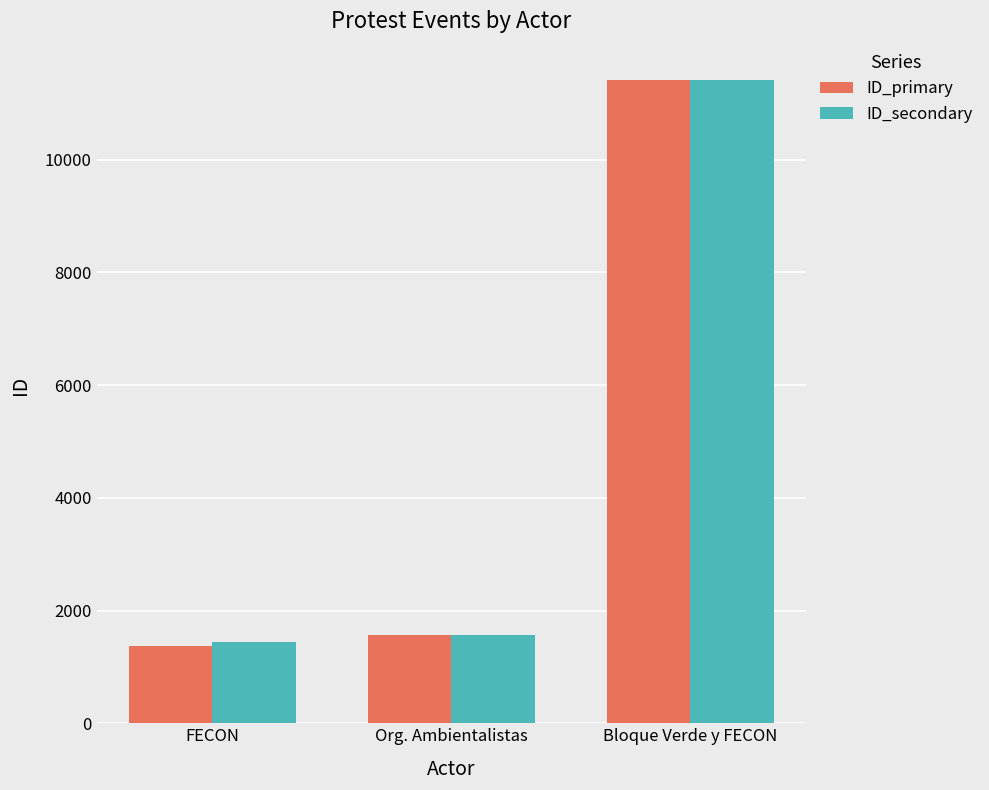

At which category does the chart reach its minimum across all series?

FECON